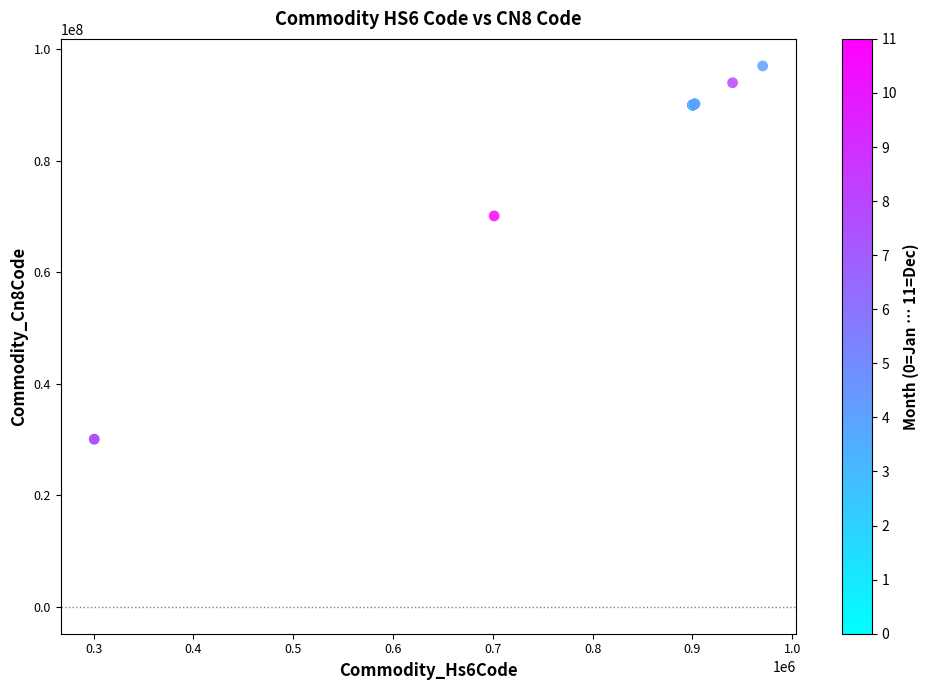

What Y value in the scatter plot is closest to 63545500?

70133319